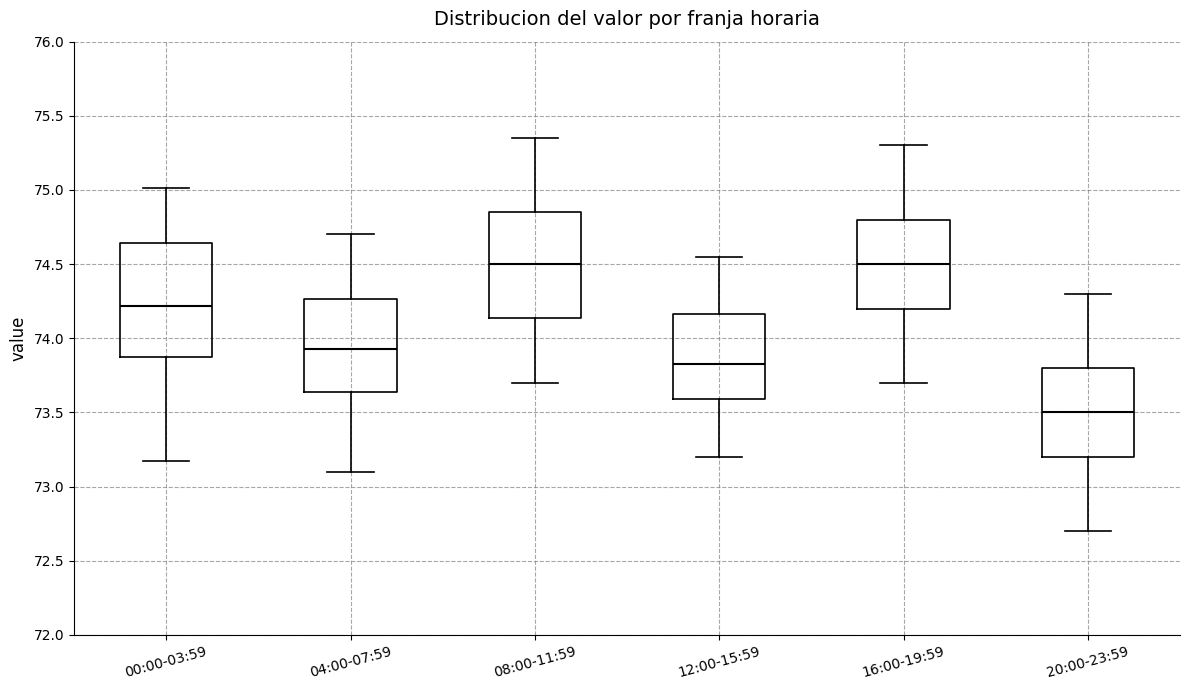

Which box is the tallest, from its lower edge to its upper edge?

00:00-03:59